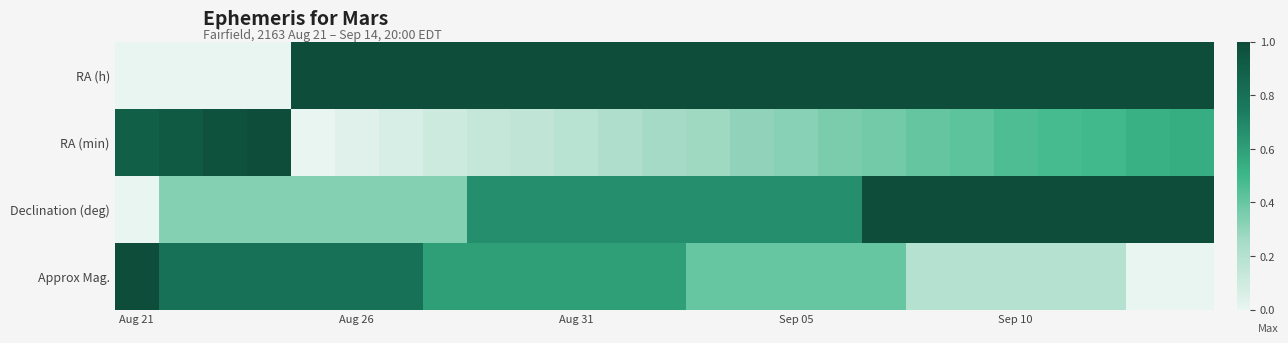

At which category does the chart reach its minimum across all series?

Aug 21